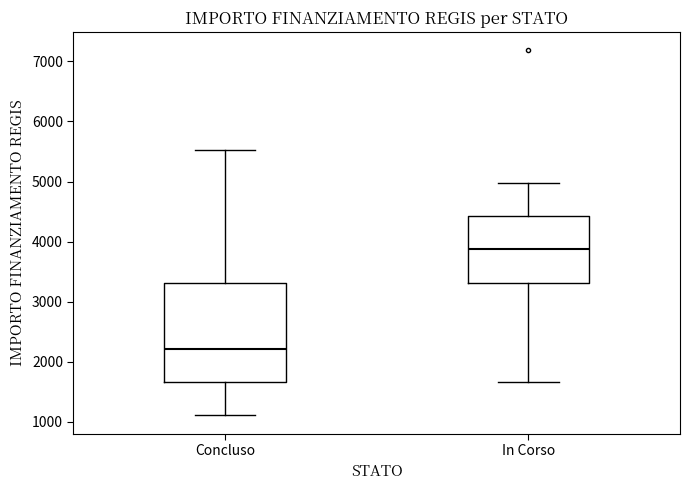

Where does the median line of the box for In Corso sit on the y-axis? The values are not printed on the chart, so give them approximately, as read against the axis.

3900